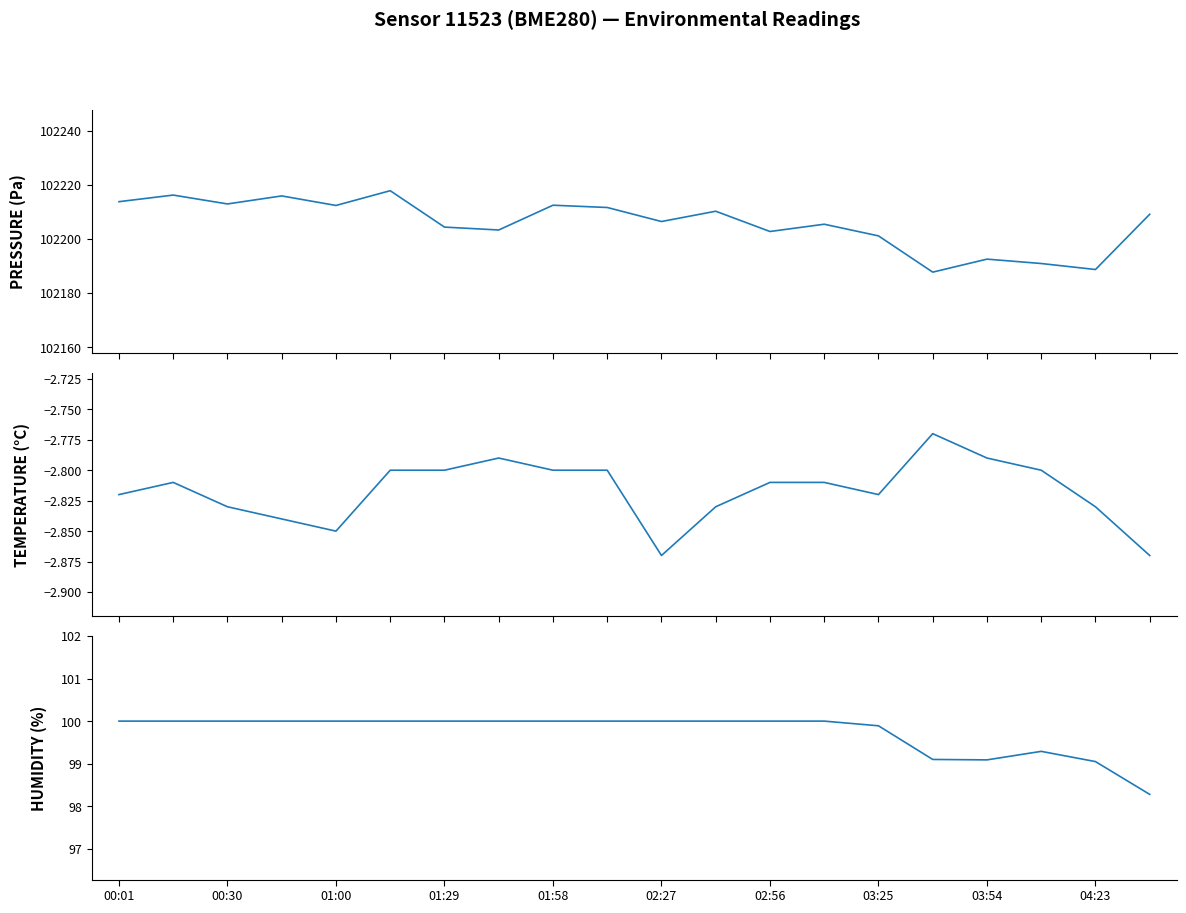

True or false: PRESSURE (Pa) and TEMPERATURE (°C) intersect in this chart.

False